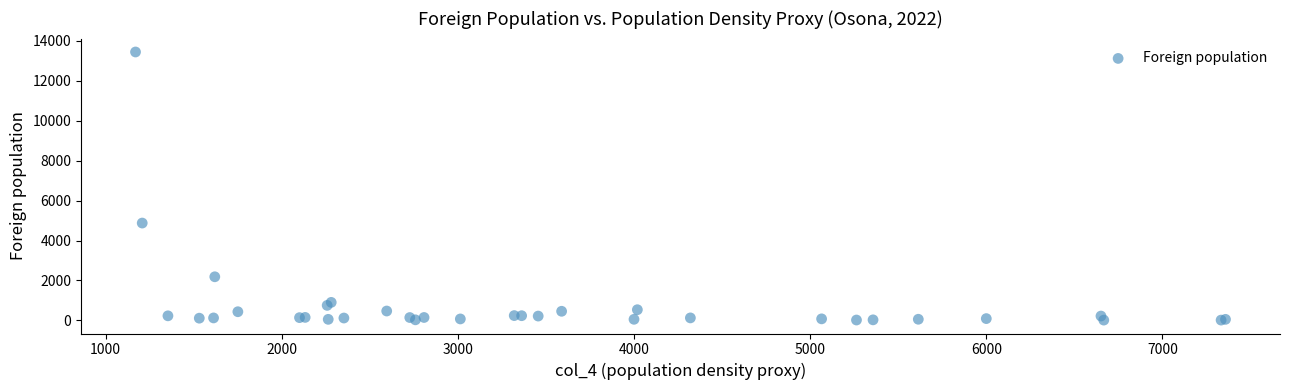

What Y value in the scatter plot is closest to 6730?

4876